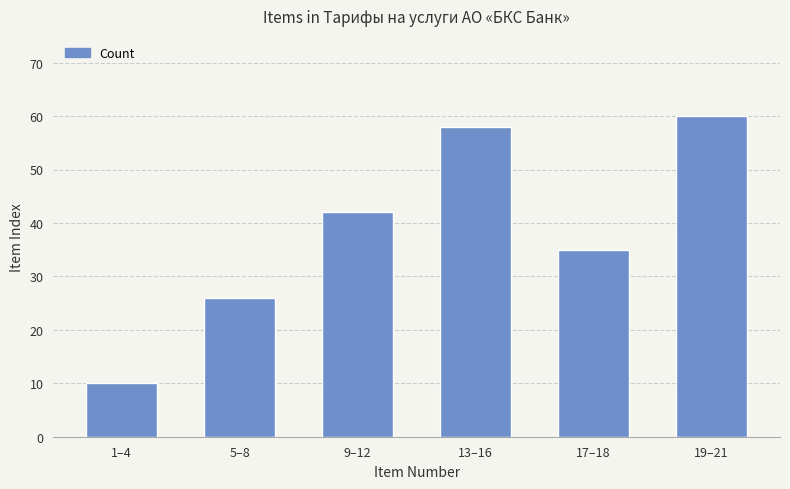

What is the sum of the values at 5–8 and 1–4?

36